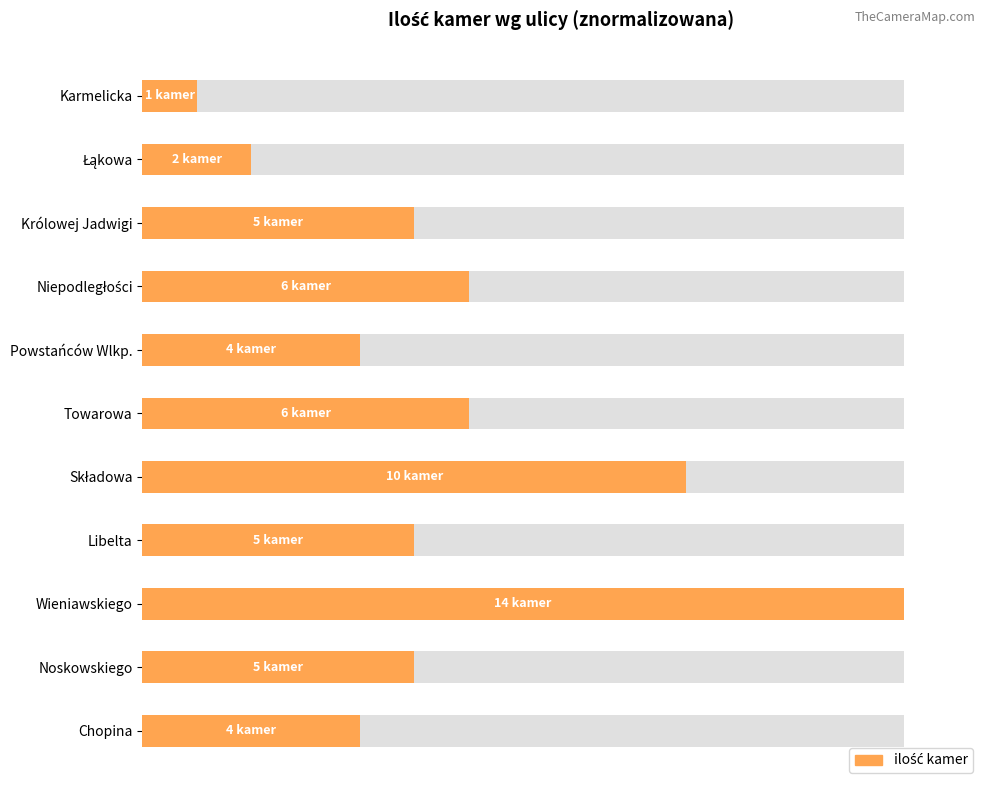

Reading left to right, list all the values displayed in this chart.

28.6	35.7	100.0	35.7	71.4	42.9	28.6	42.9	35.7	14.3	7.1